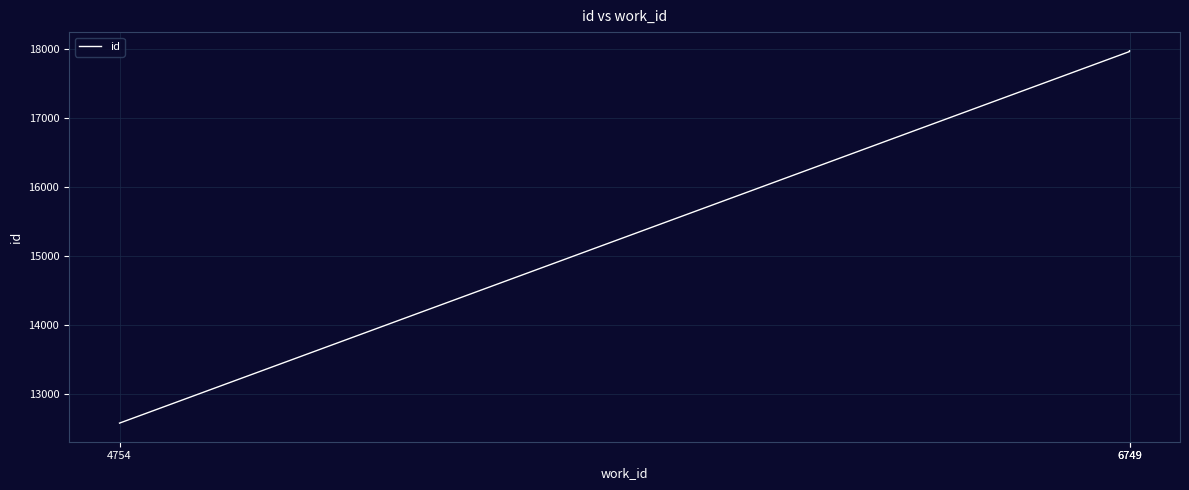

True or false: the data shows 17965 at 6749.

True